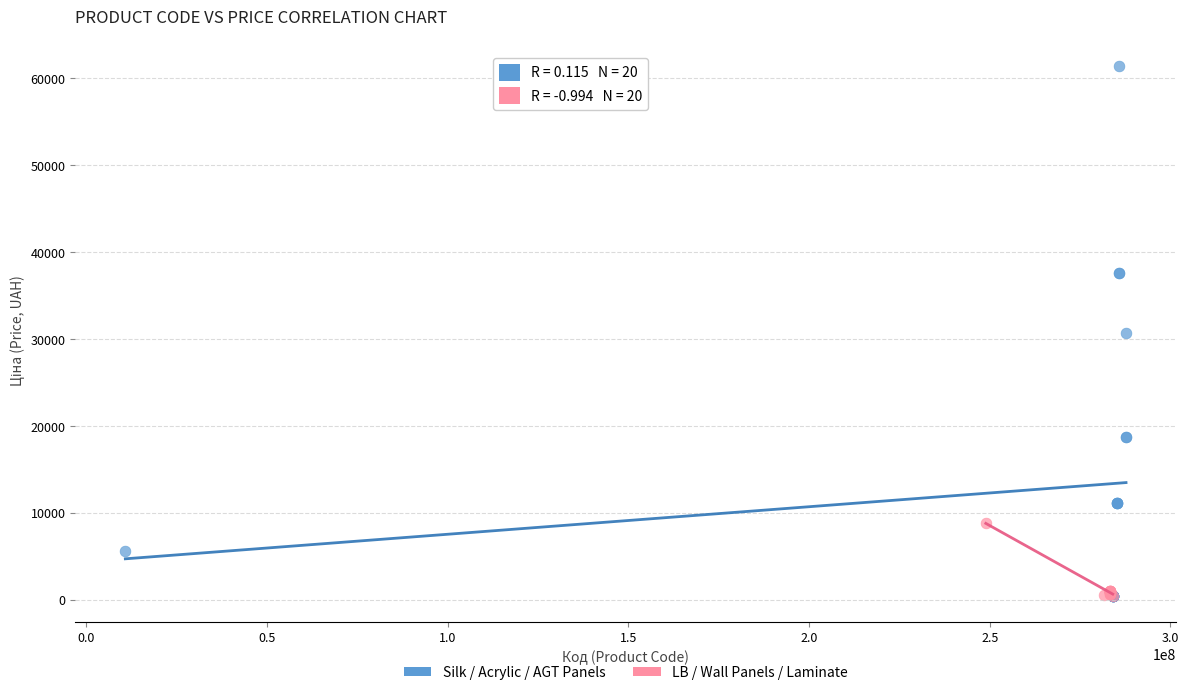

Which series has the largest Y range (max minus min)?

Silk / Acrylic / AGT Panels